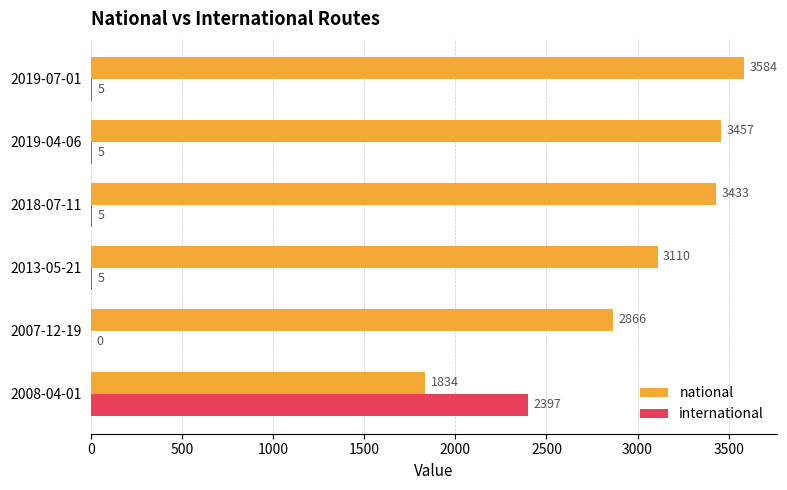

Count the number of categories in the chart.

6